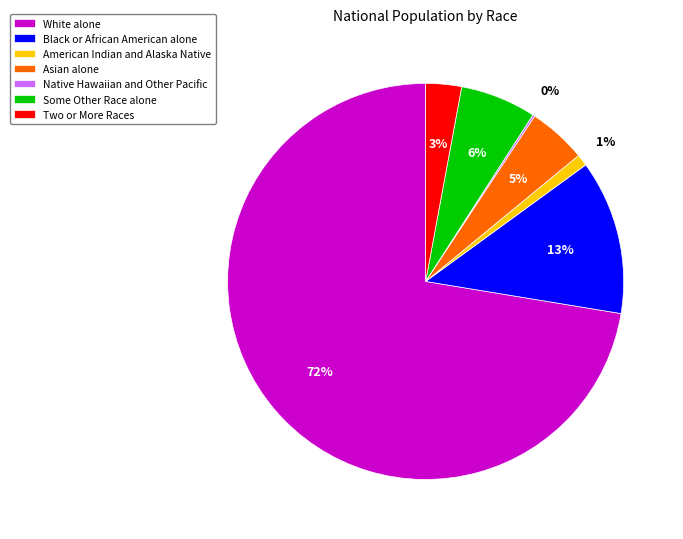

Which category has the biggest portion of the pie?

White alone